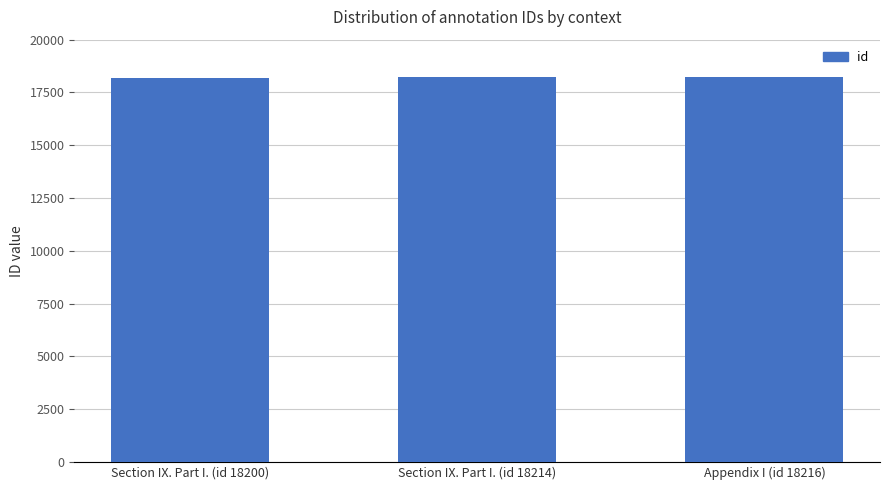

What is the greatest value displayed?

18216